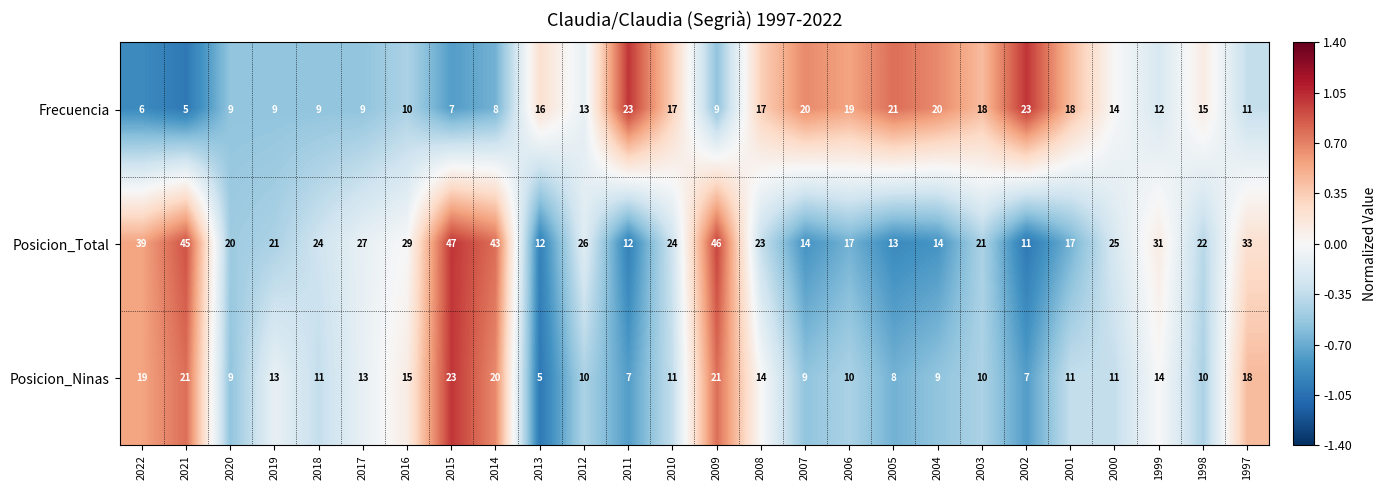

What is the greatest value displayed?

47